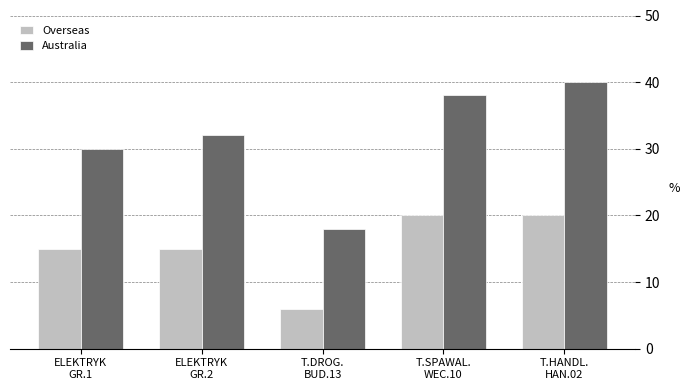

Which series has the largest range (max minus min)?

Australia